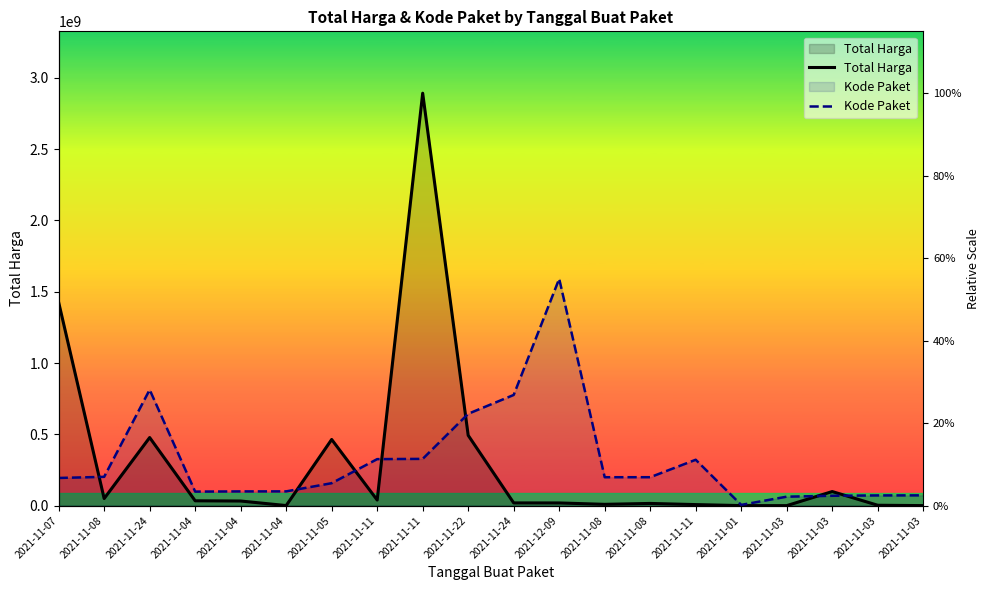

What are all the series names shown in the legend?

Total Harga, Kode Paket